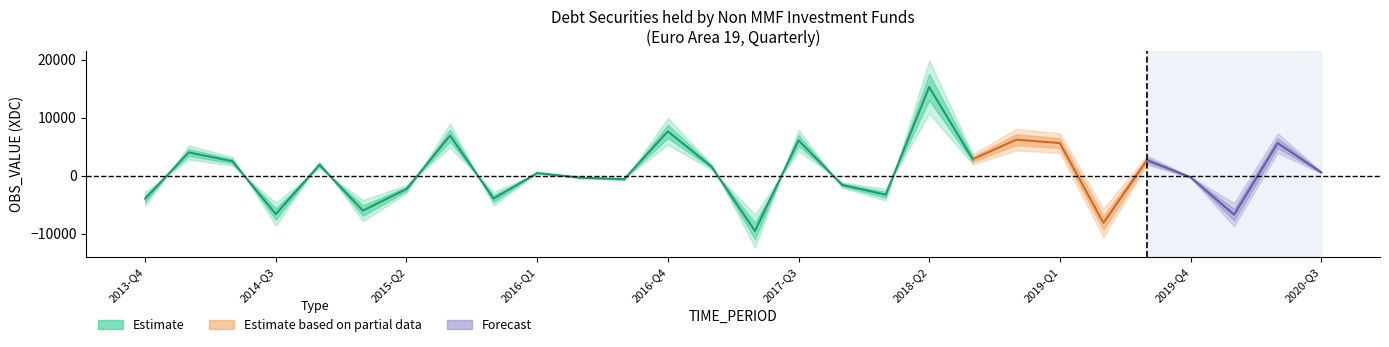

Where is the first local maximum?

2014-Q1